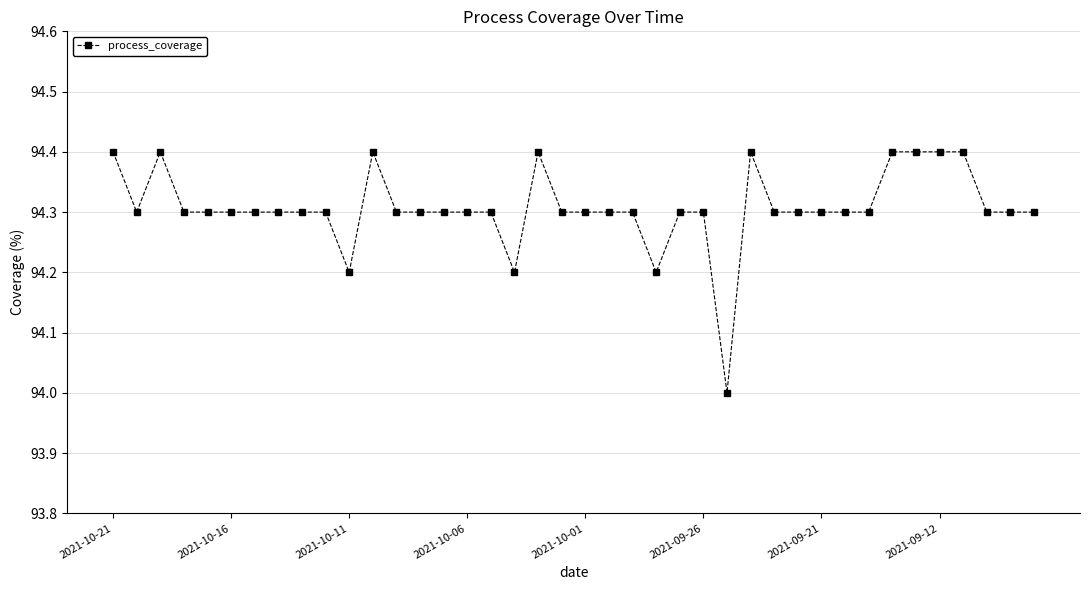

True or false: there are more than 2 points higher than both neighbors.

True